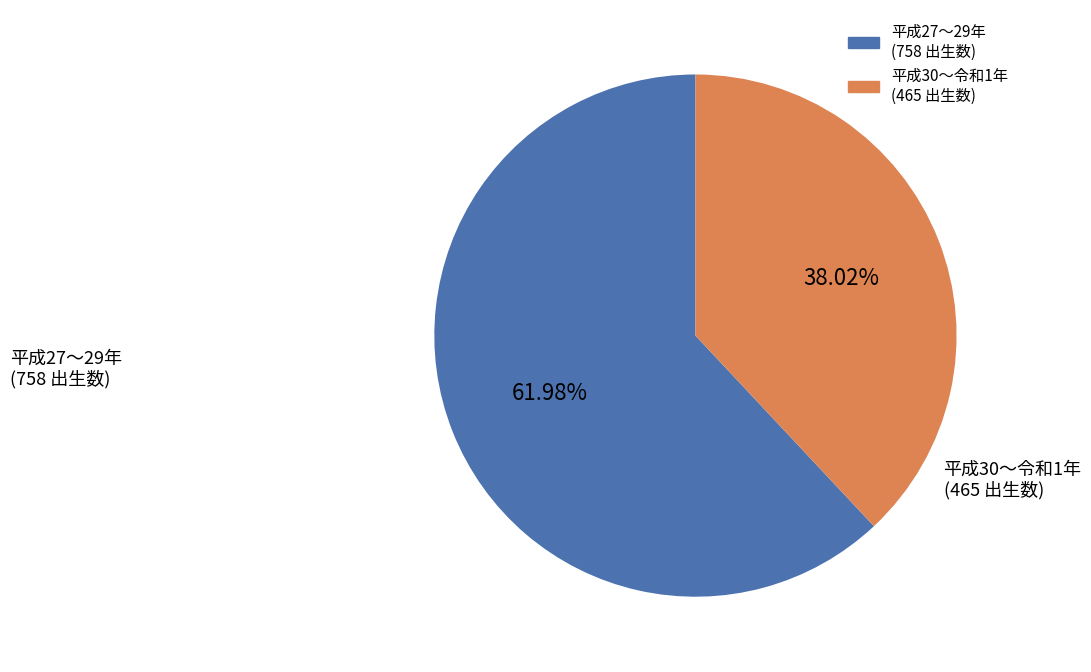

Is there any slice that represents more than half of the pie?

Yes